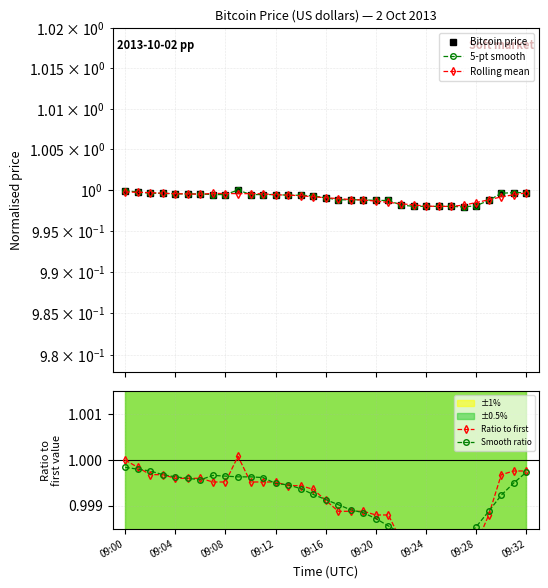

Where is Smooth ratio nearest to the value 0?

25